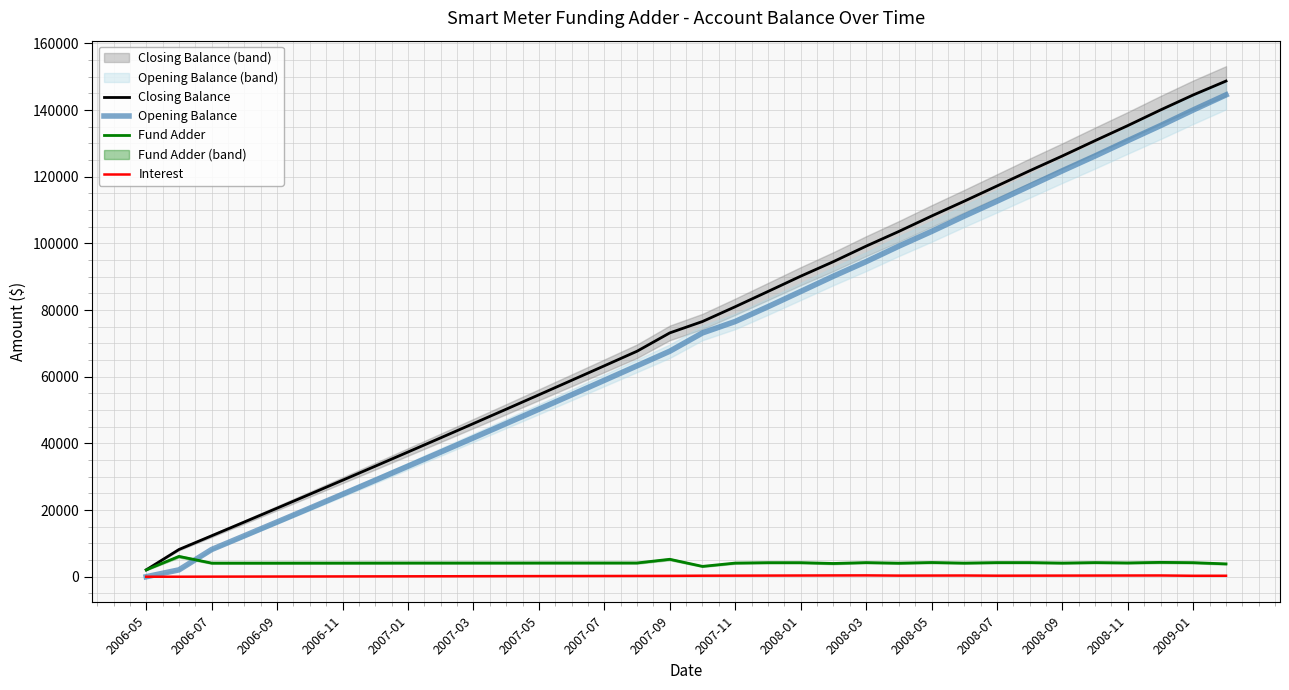

What are all the series names shown in the legend?

Closing Balance, Opening Balance, Fund Adder, Interest